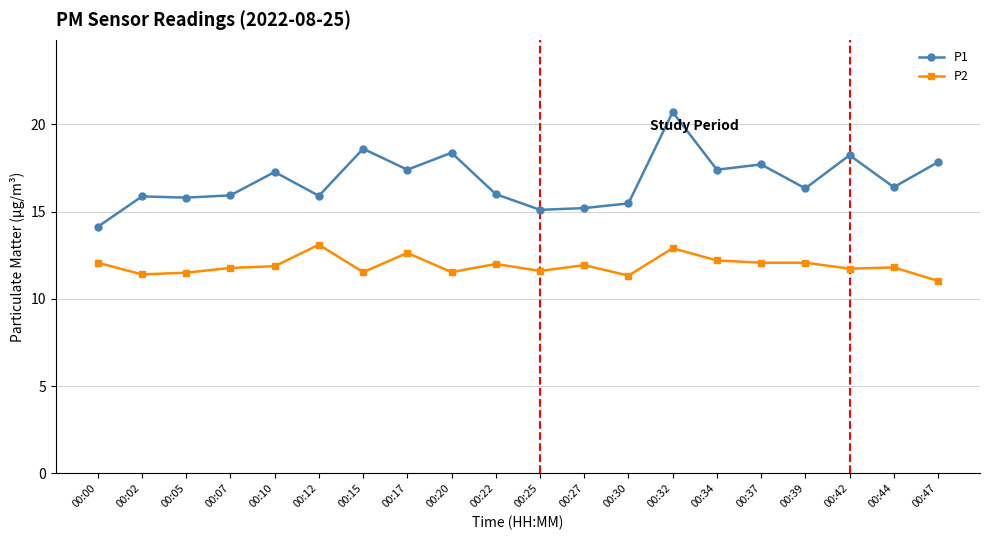

What is the value of the P2 point at the 13th from the left?

11.3